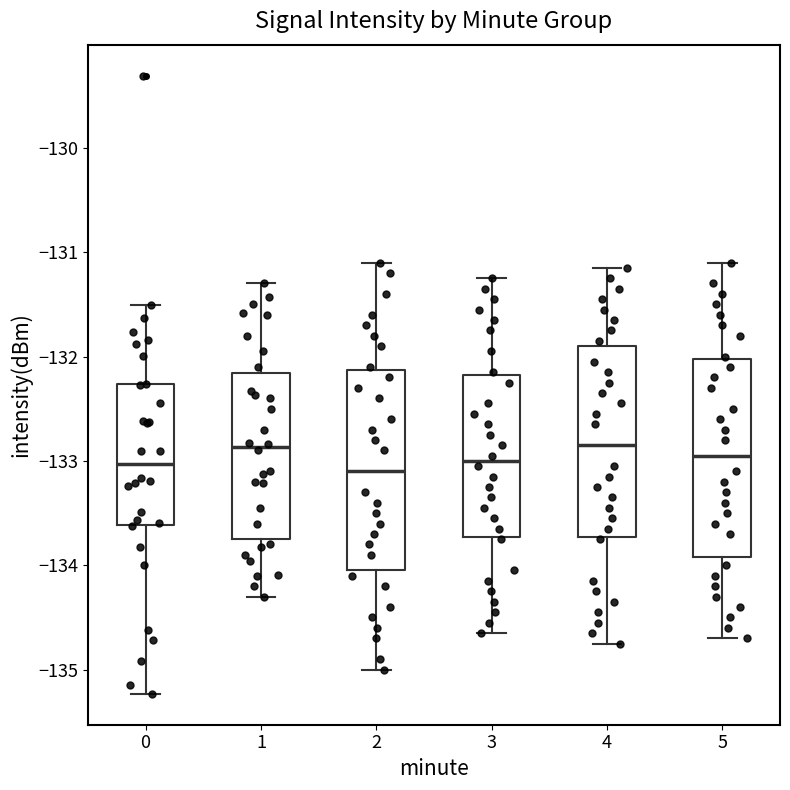

Reading left to right, read every box against the y-axis: the position of its median line, the range the box covers, and the ends of its whiskers. The values are not printed on the chart, so give them approximately, as read against the axis.

0: median -133.0, box -133.6 to -132.3, whiskers -135.2 to -131.5
1: median -132.9, box -133.7 to -132.2, whiskers -134.3 to -131.3
2: median -133.1, box -134.0 to -132.1, whiskers -135.0 to -131.1
3: median -133.0, box -133.7 to -132.2, whiskers -134.6 to -131.2
4: median -132.8, box -133.7 to -131.9, whiskers -134.7 to -131.1
5: median -132.9, box -133.9 to -132.0, whiskers -134.7 to -131.1